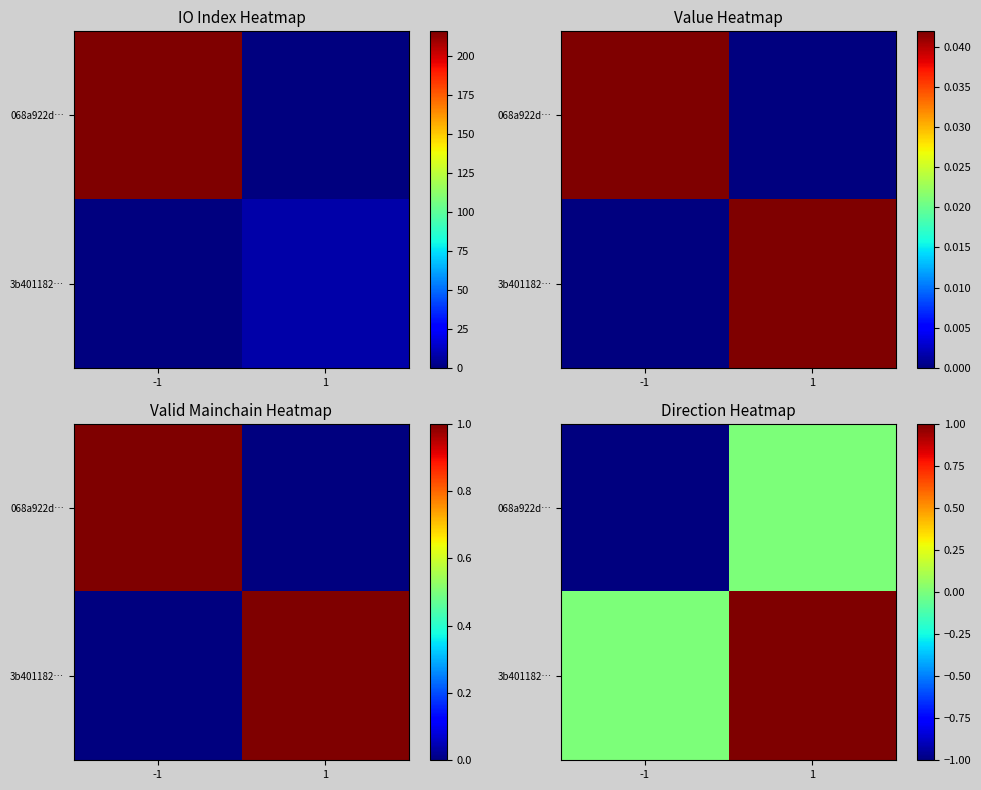

Between -1 and 1, which series saw the biggest shift?

068a922d…